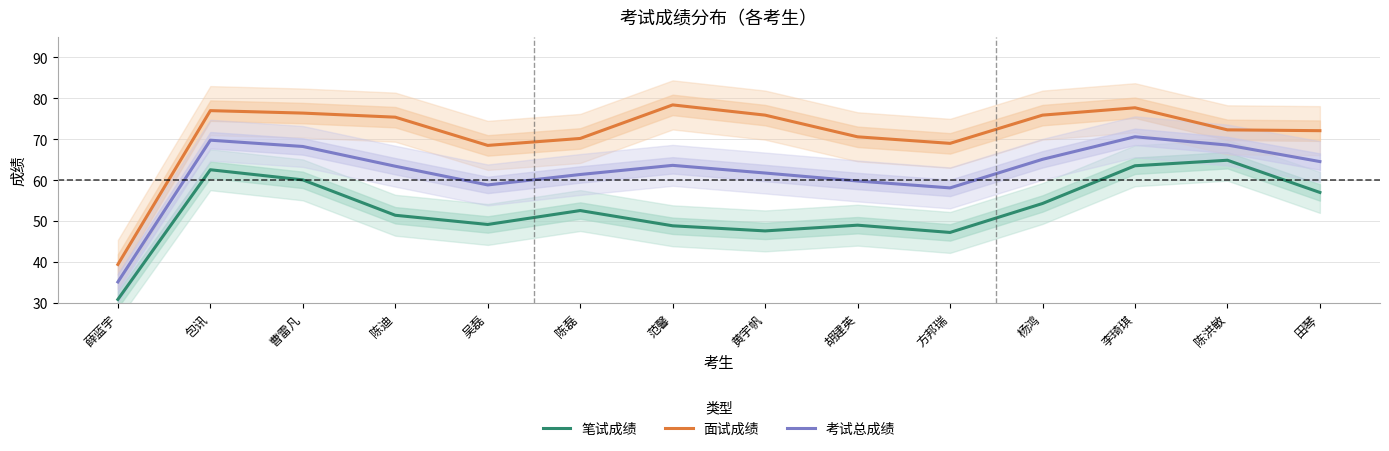

Rank the series at 陈迪 from highest to lowest value.

面试成绩, 考试总成绩, 笔试成绩